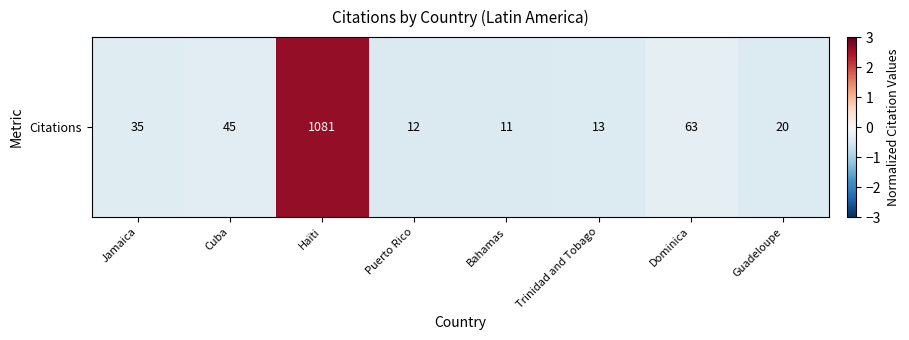

Between Jamaica and Puerto Rico, which is larger?

Jamaica